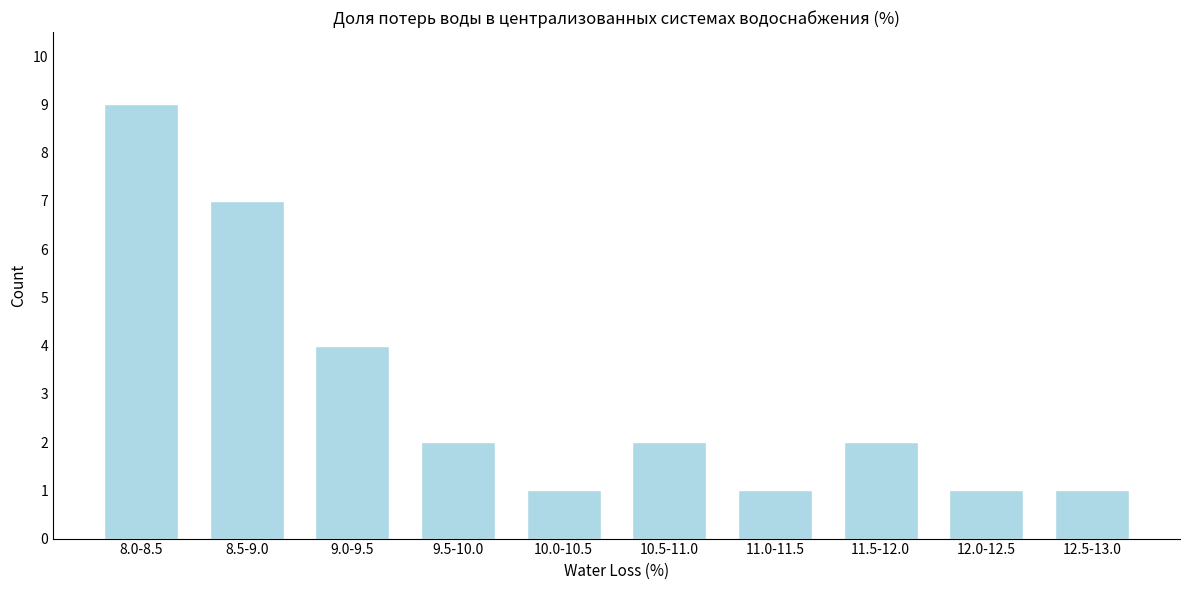

Reading left to right, what are all the values shown in this chart?

9	7	4	2	1	2	1	2	1	1